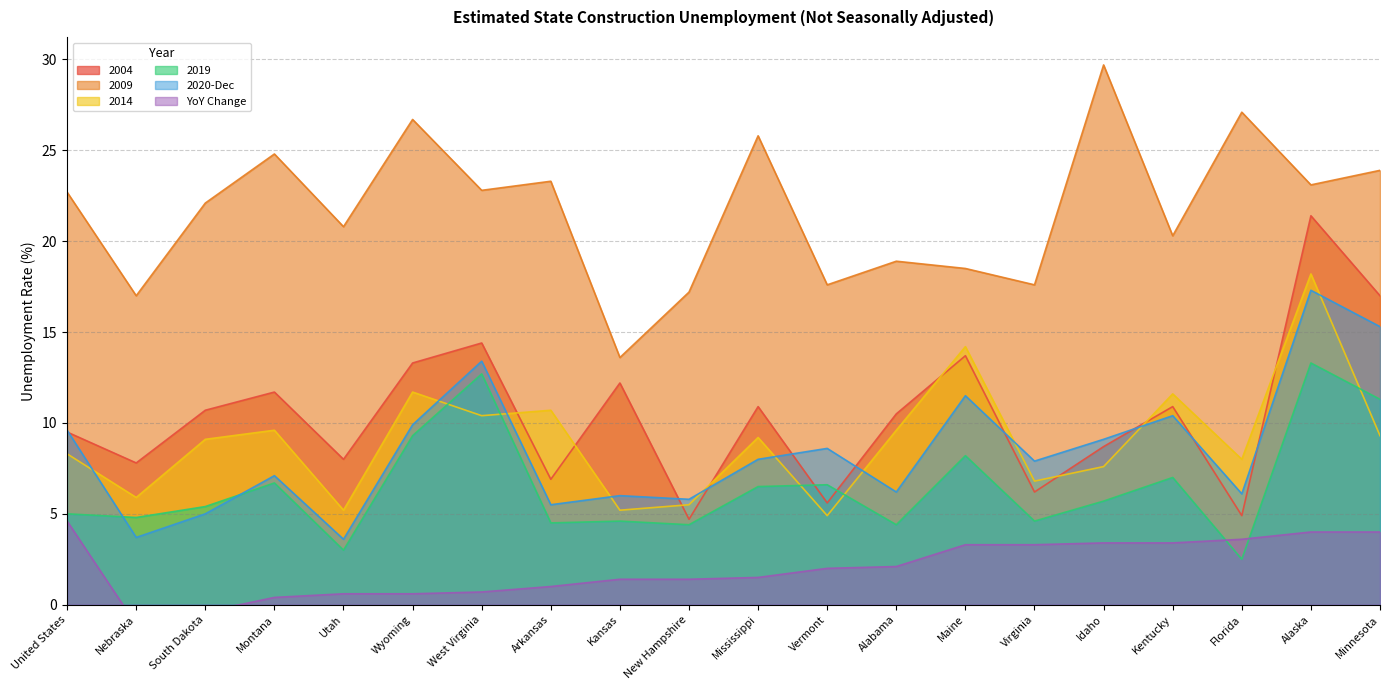

At which category does YoY Change reach its first local valley?

Nebraska